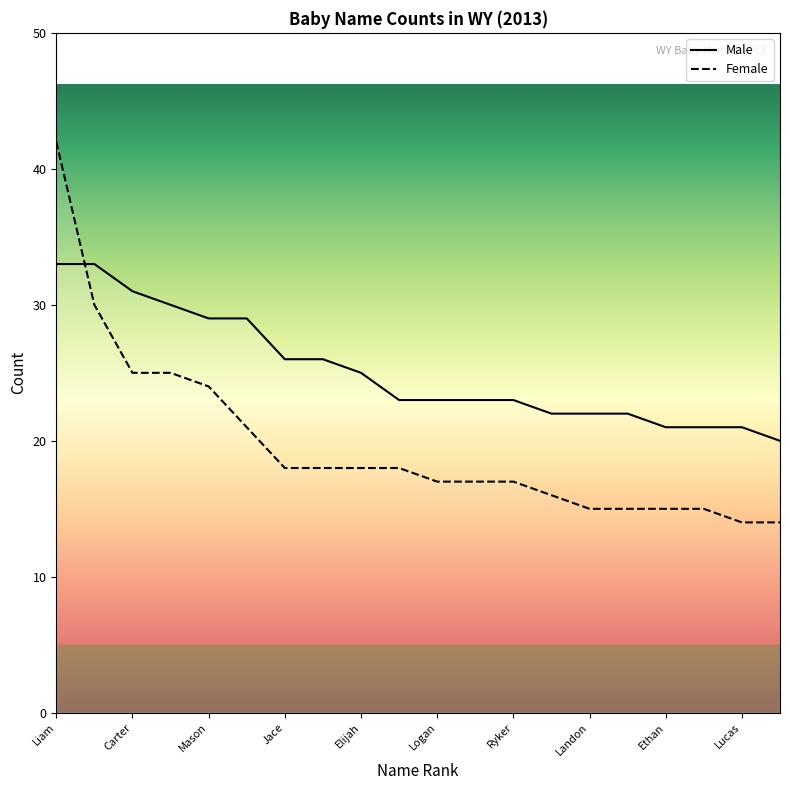

True or false: Female and Male cross at least once.

True